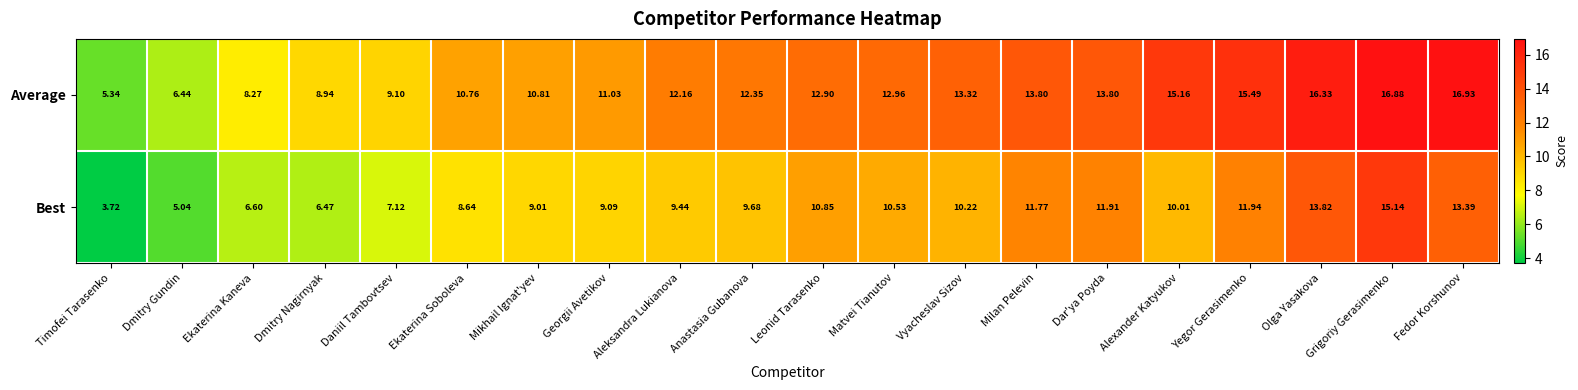

Where is Average nearest to the value 11?

Georgii Avetikov